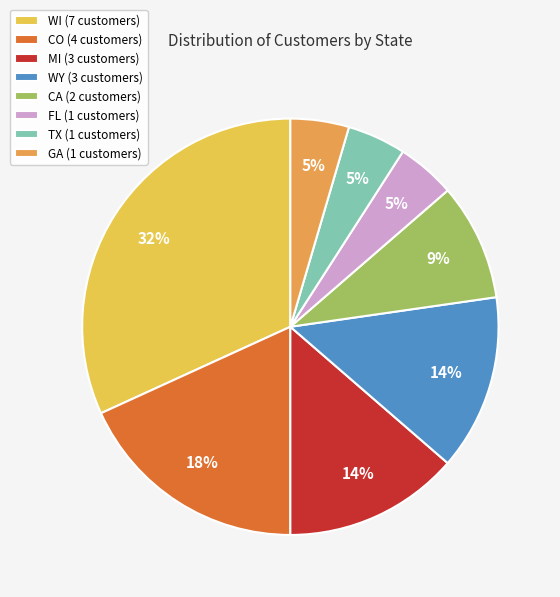

Is there any slice that represents more than half of the pie?

No